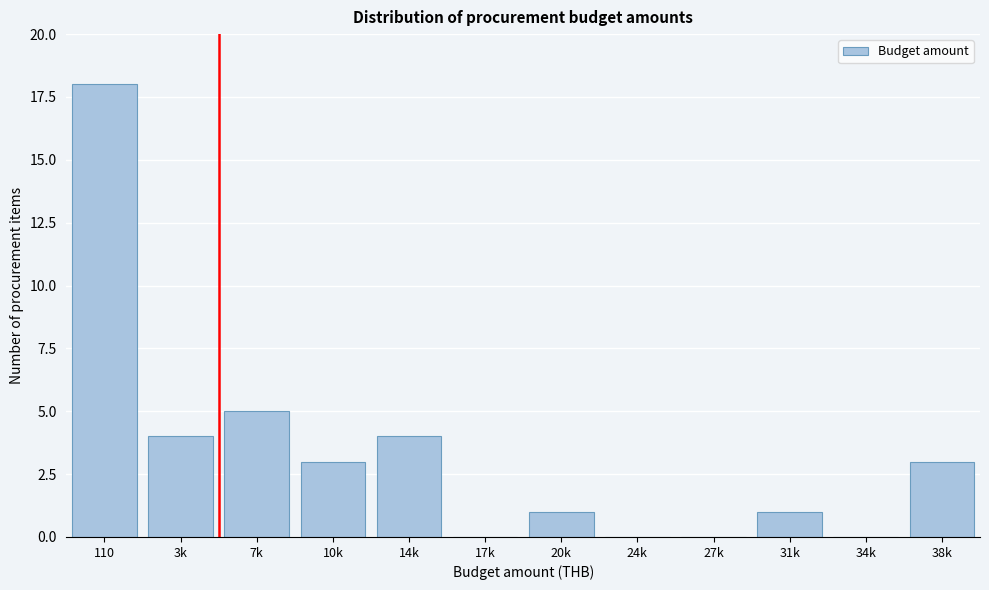

Reading right to left, what are all the values shown in this chart?

38k=3	34k=0	31k=1	27k=0	24k=0	20k=1	17k=0	14k=4	10k=3	7k=5	3k=4	110=18